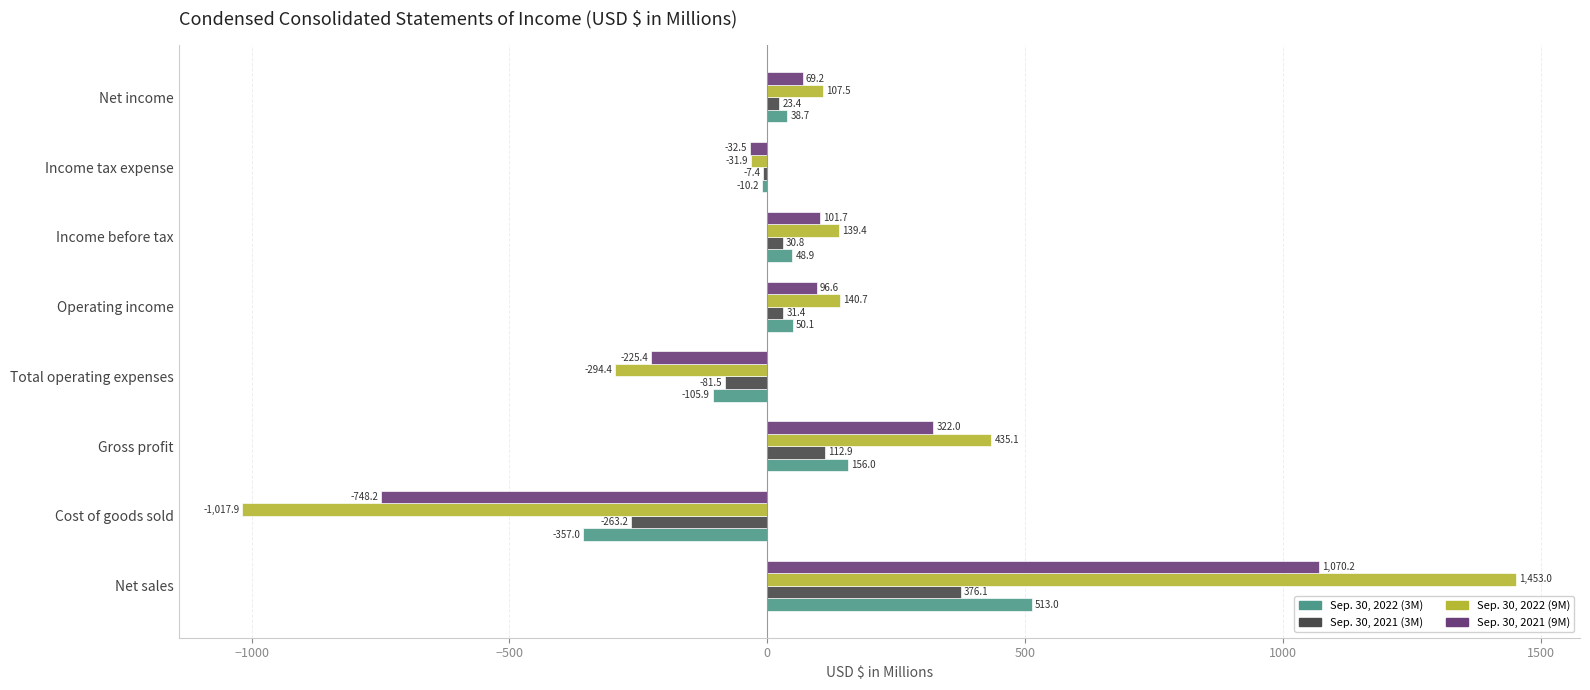

What is the total value across all series at Cost of goods sold?

-2386.3